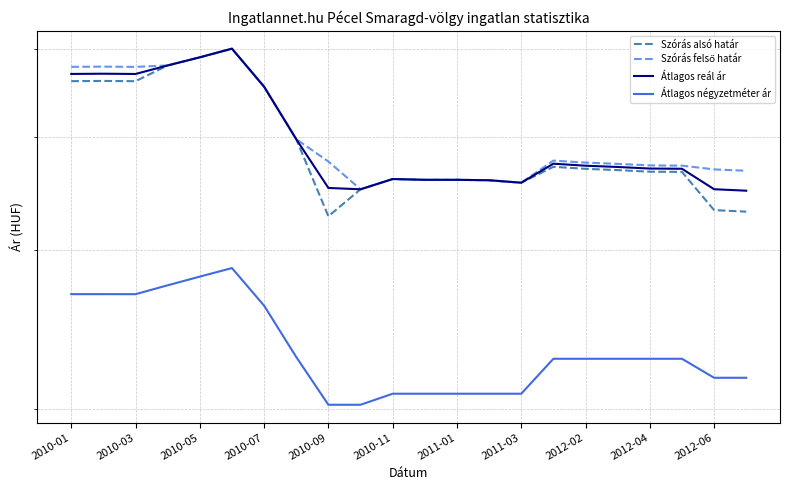

What is the difference between the maximum and minimum values in the Átlagos négyzetméter ár series?

84162